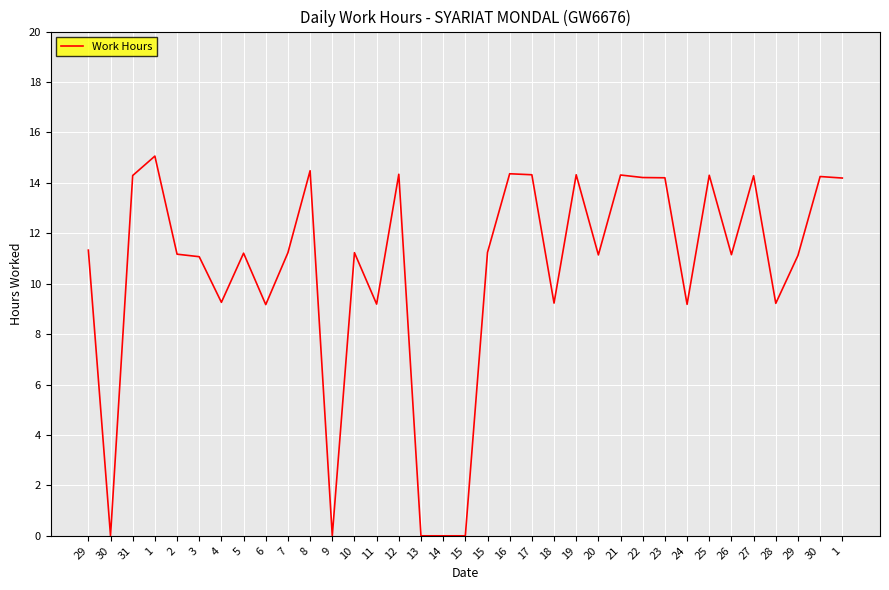

How many lines are shown in the chart?

1